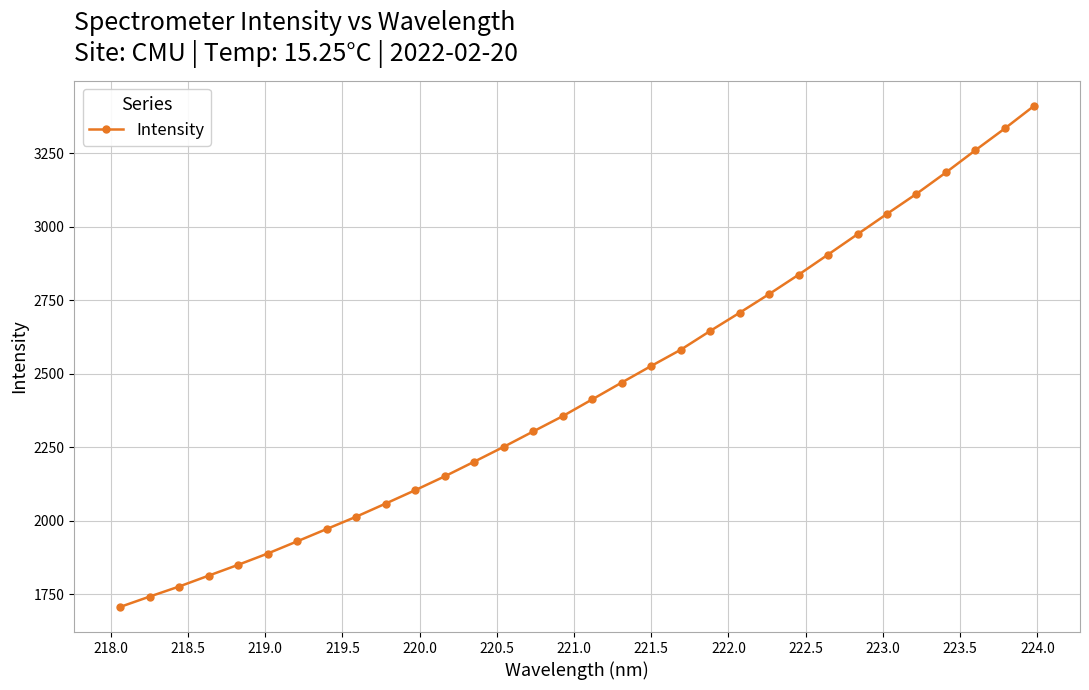

What is the average value?

2447.0